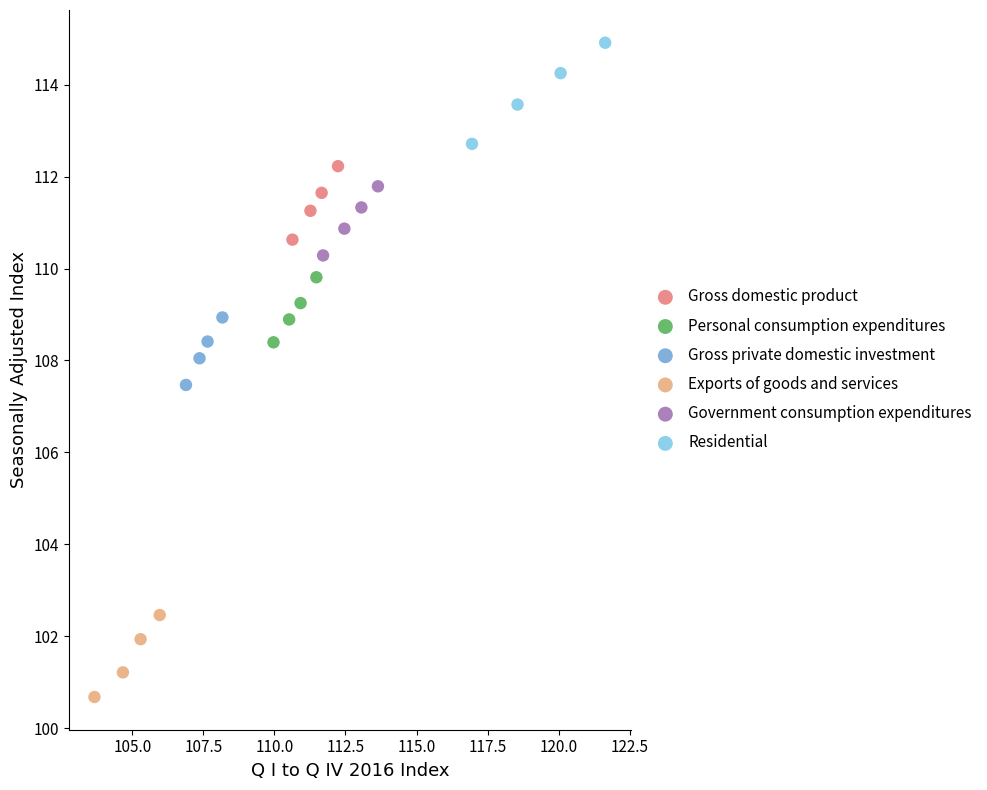

Which series contains the lowest Y value?

Exports of goods and services